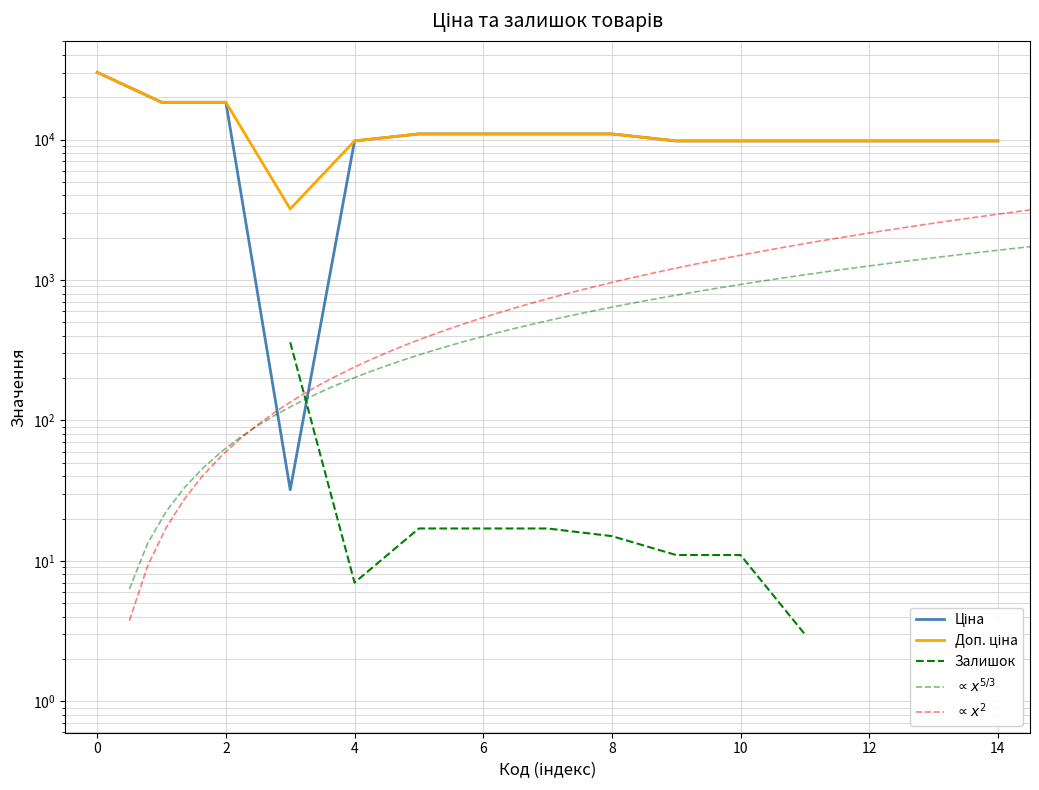

The value of Доп. ціна at 14 is 9775.5. True or false?

True